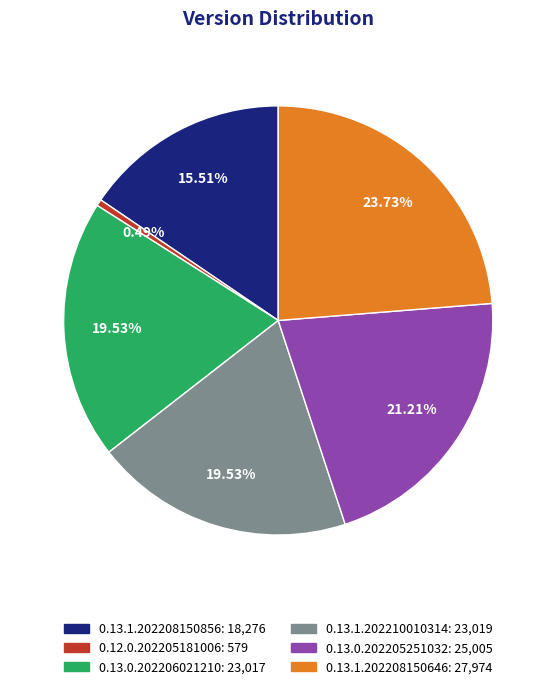

Does 0.13.1.202208150646 account for over 50% of the chart?

No